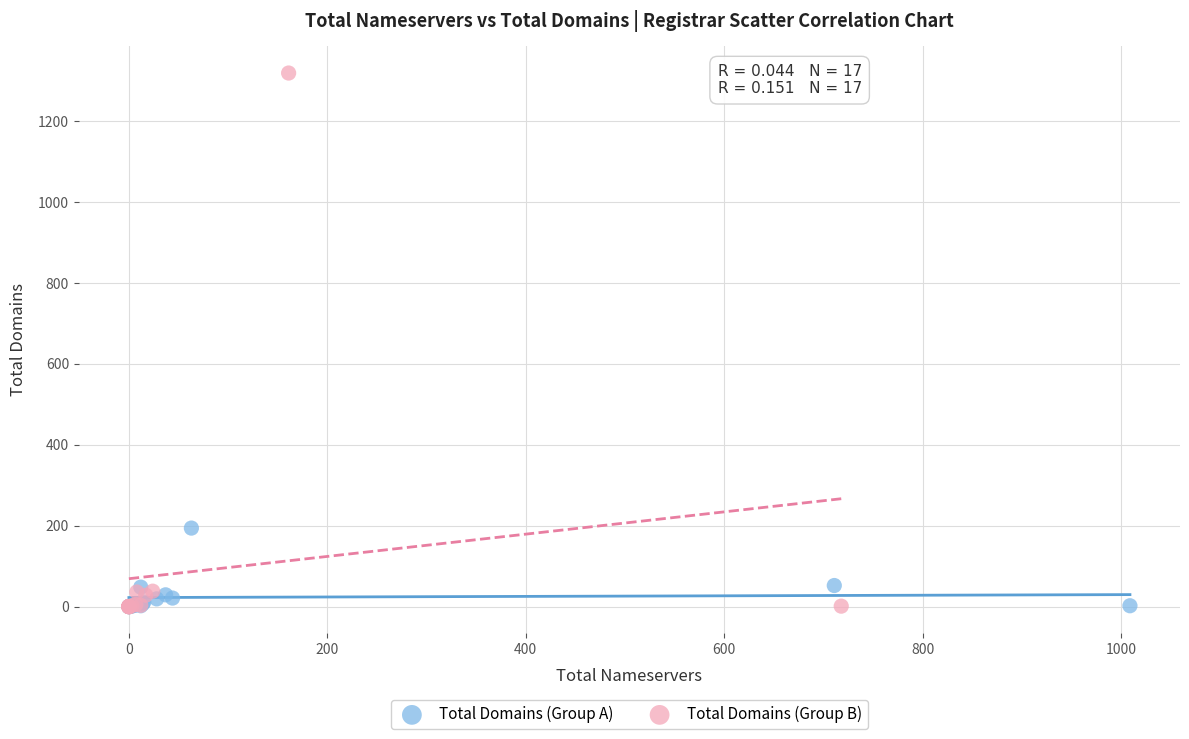

Which series has the largest Y range (max minus min)?

Total Domains (Group B)